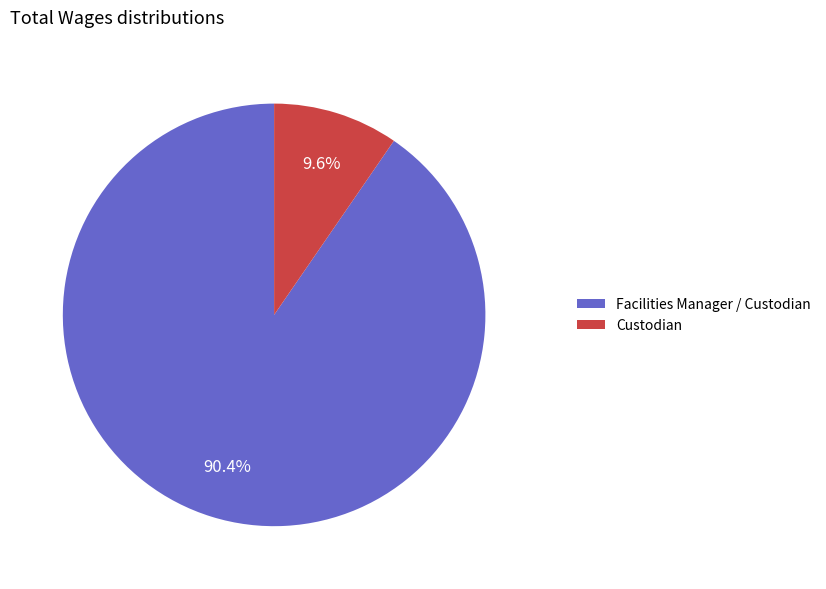

Which category has the smallest portion of the pie?

Custodian